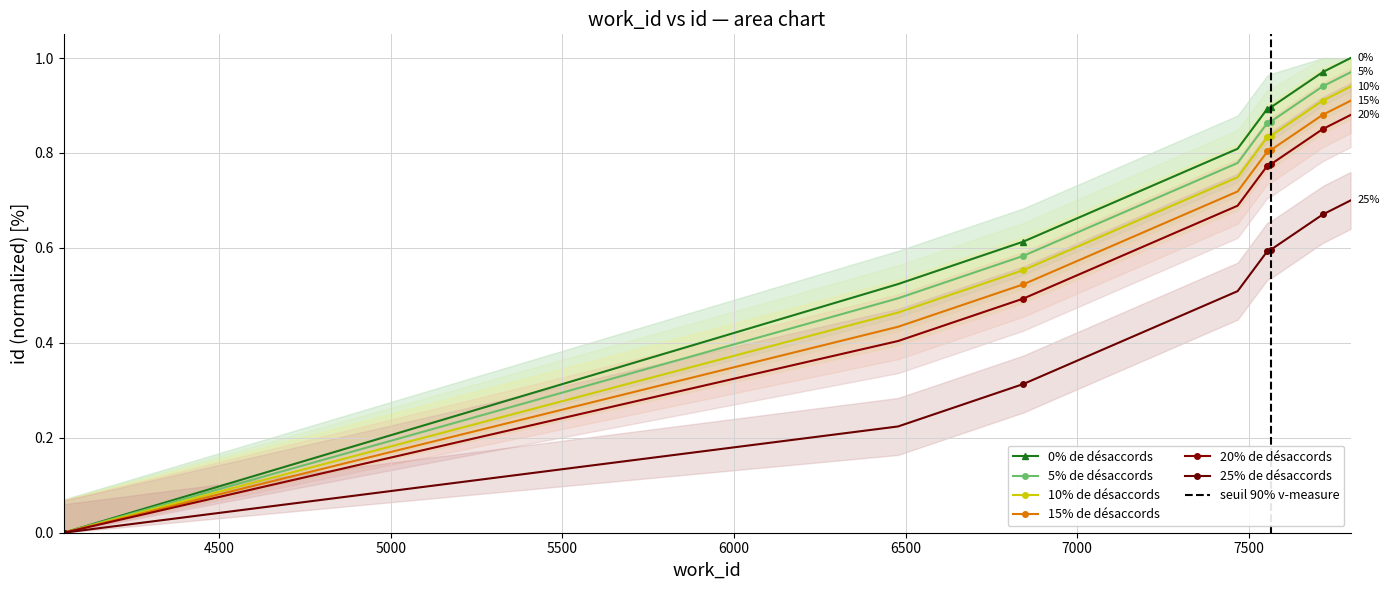

At which category does the chart reach its peak across all series?

7796